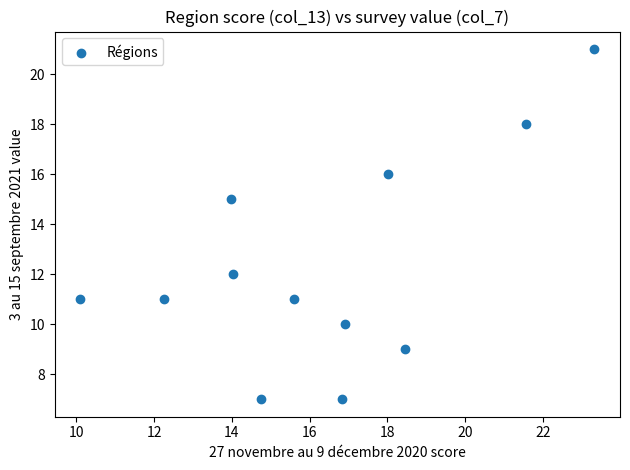

What is the average Y value?

12